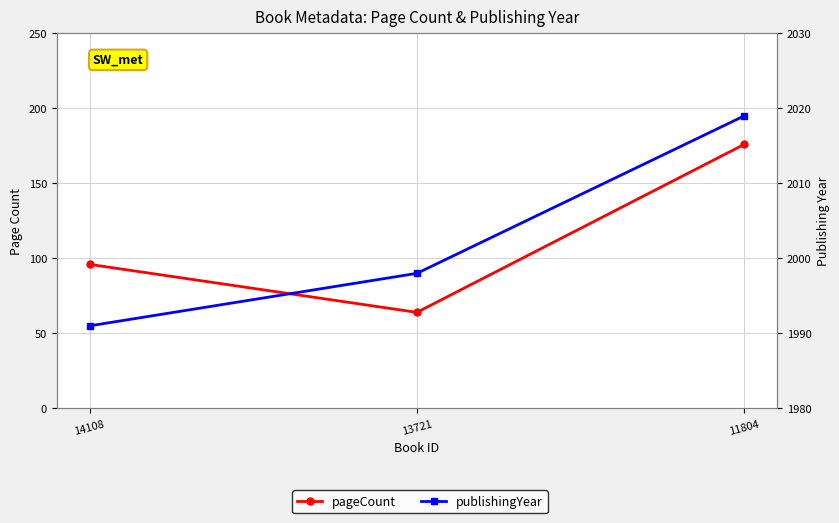

Where does the publishingYear series first go above 1998?

11804